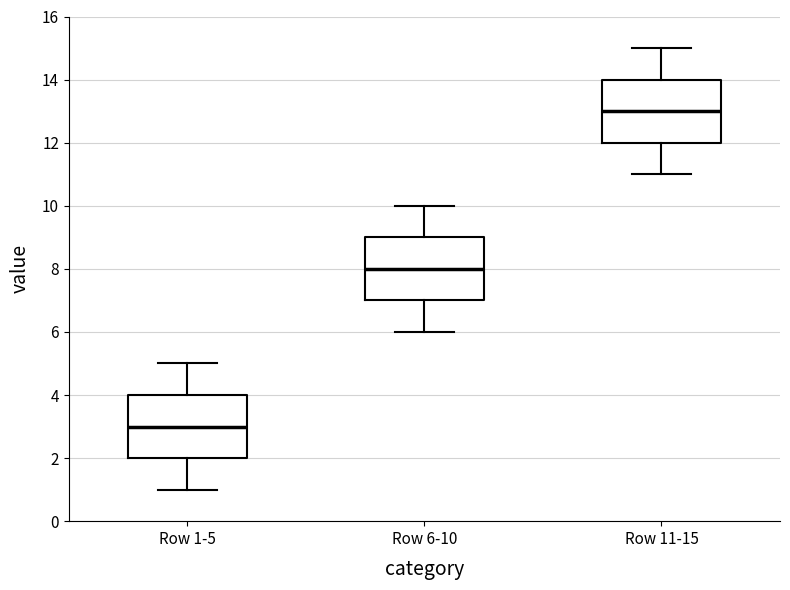

Reading left to right, read every box against the y-axis: the position of its median line, the range the box covers, and the ends of its whiskers. The values are not printed on the chart, so give them approximately, as read against the axis.

Row 1-5: median 3, box 2 to 4, whiskers 1 to 5
Row 6-10: median 8, box 7 to 9, whiskers 6 to 10
Row 11-15: median 13, box 12 to 14, whiskers 11 to 15